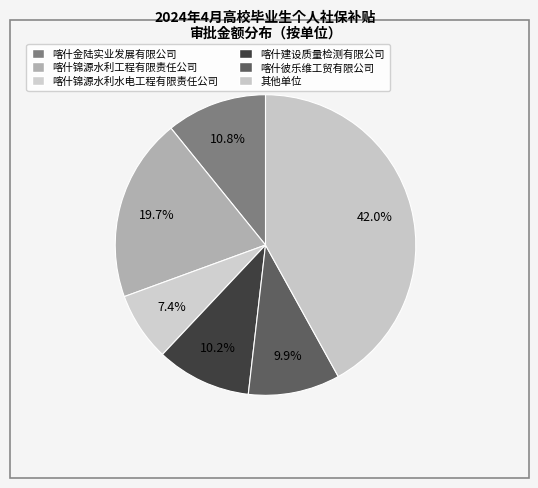

How many segments does this pie chart have?

6